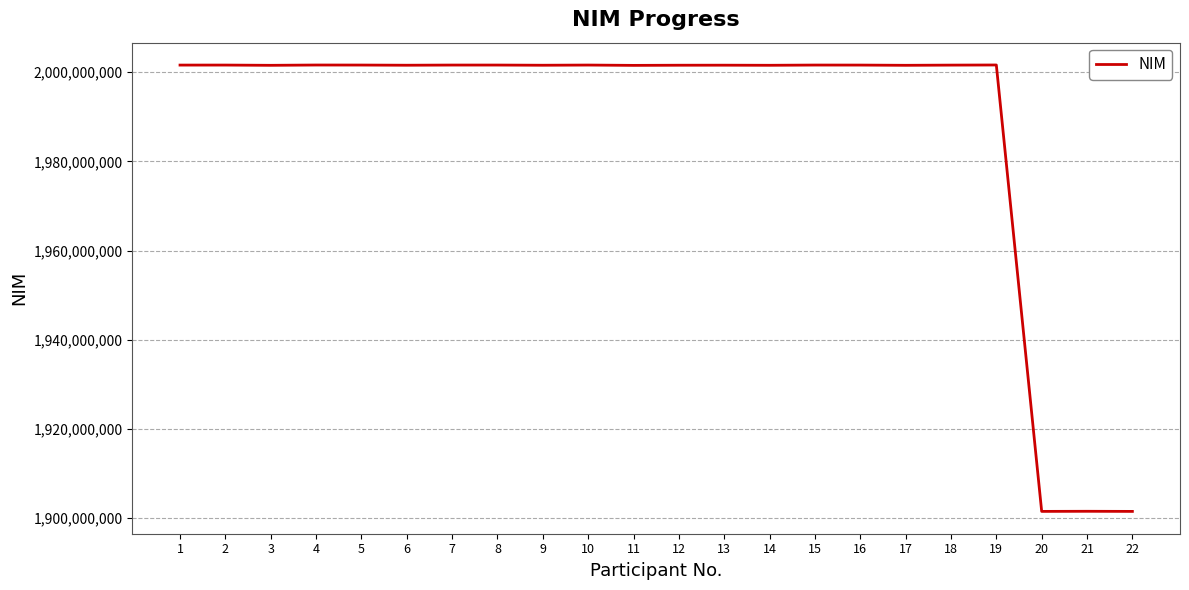

What is the difference between the maximum and minimum values?

100118757